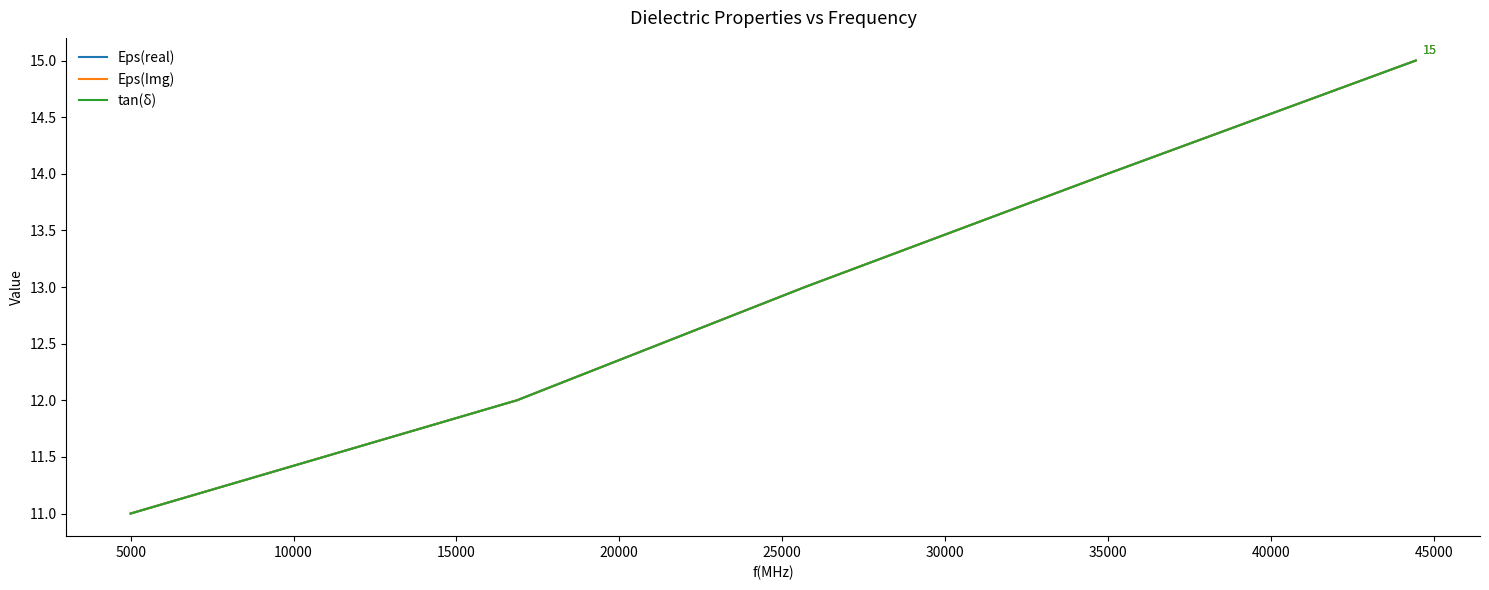

Is this an area chart (filled region under the line)?

No